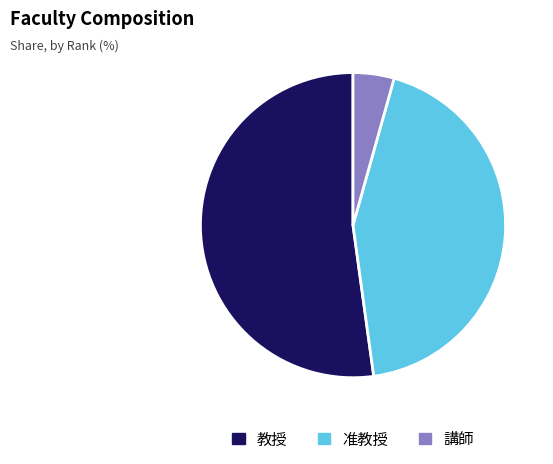

How many segments does this pie chart have?

3